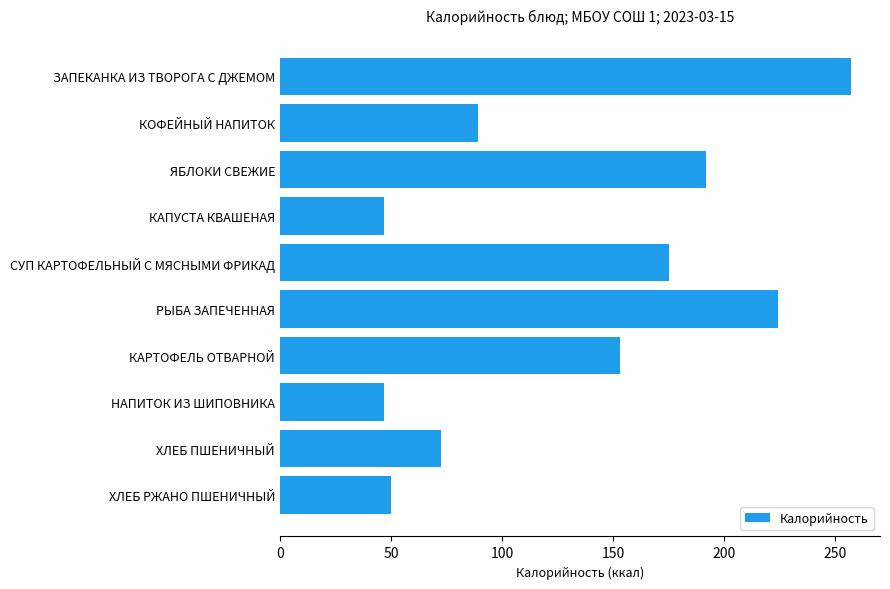

At which category does the chart reach its peak across all series?

ЗАПЕКАНКА ИЗ ТВОРОГА С ДЖЕМОМ